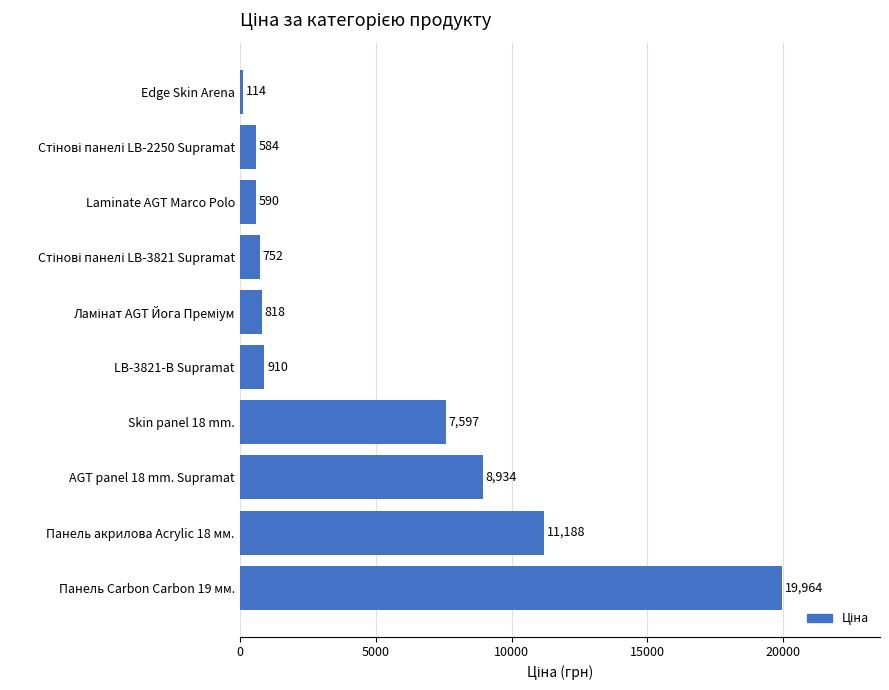

Where is the data nearest to the value 10039?

AGT panel 18 mm. Supramat